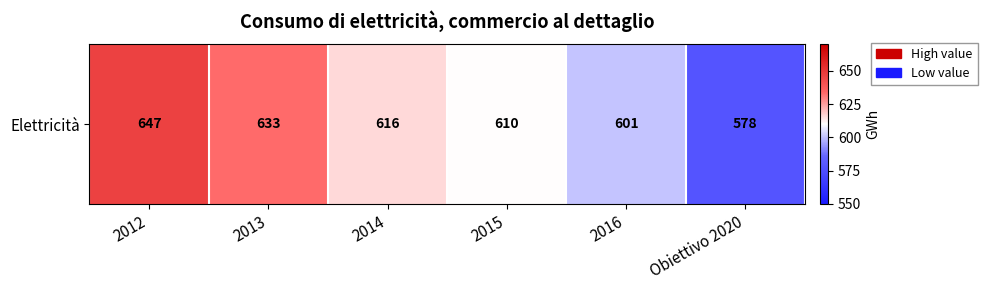

Reading left to right, what are all the values shown in this chart?

2012=647	2013=633	2014=616	2015=610	2016=601	Obiettivo 2020=578